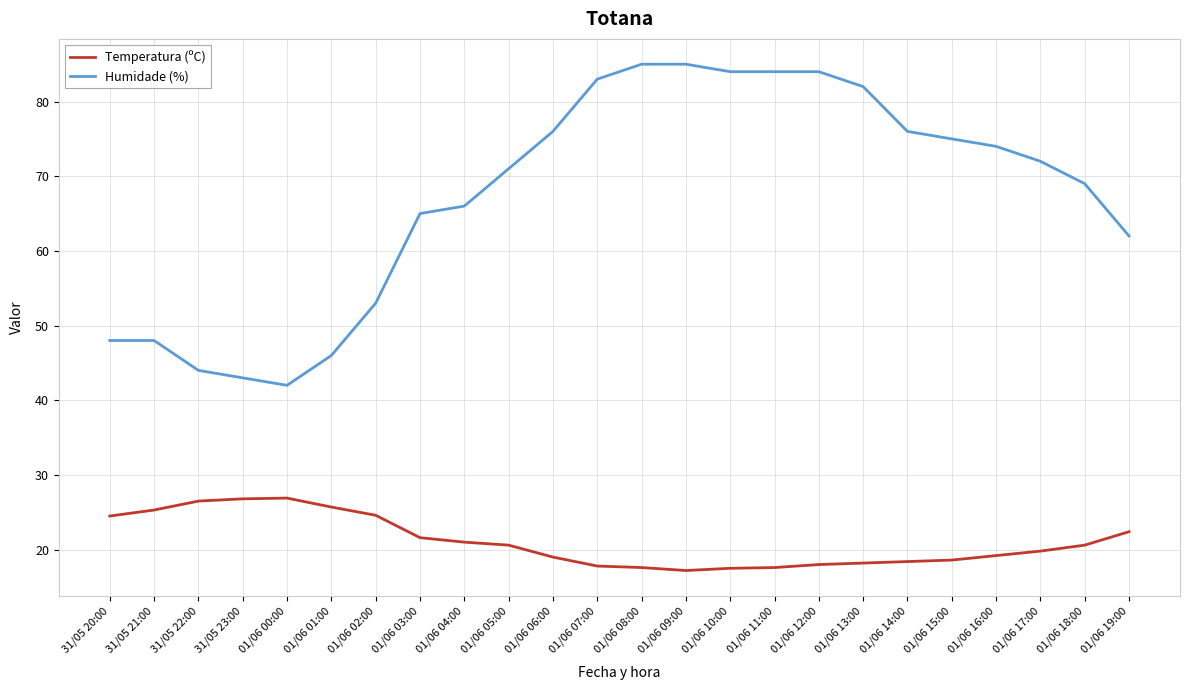

True or false: Humidade (%) and Temperatura (ºC) cross at least once.

False